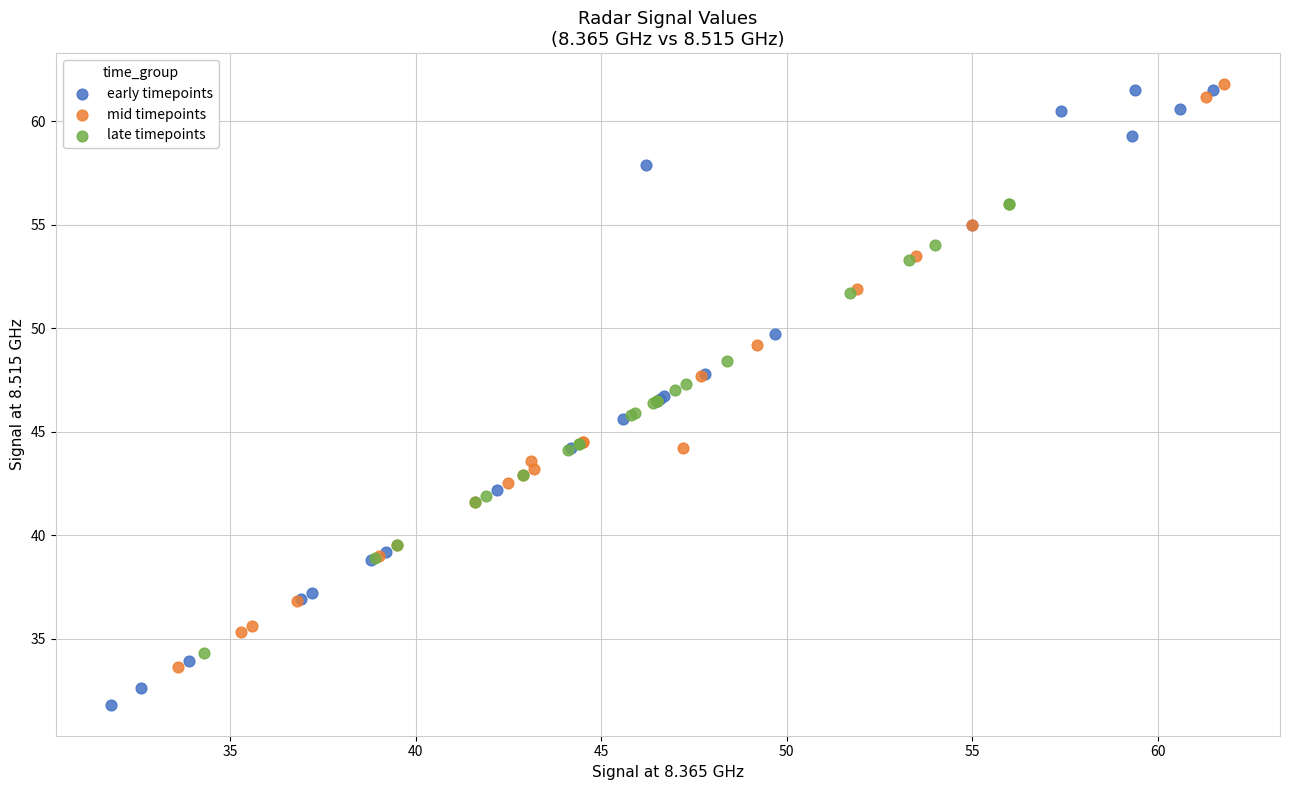

Which series has the widest spread of Y values?

early timepoints